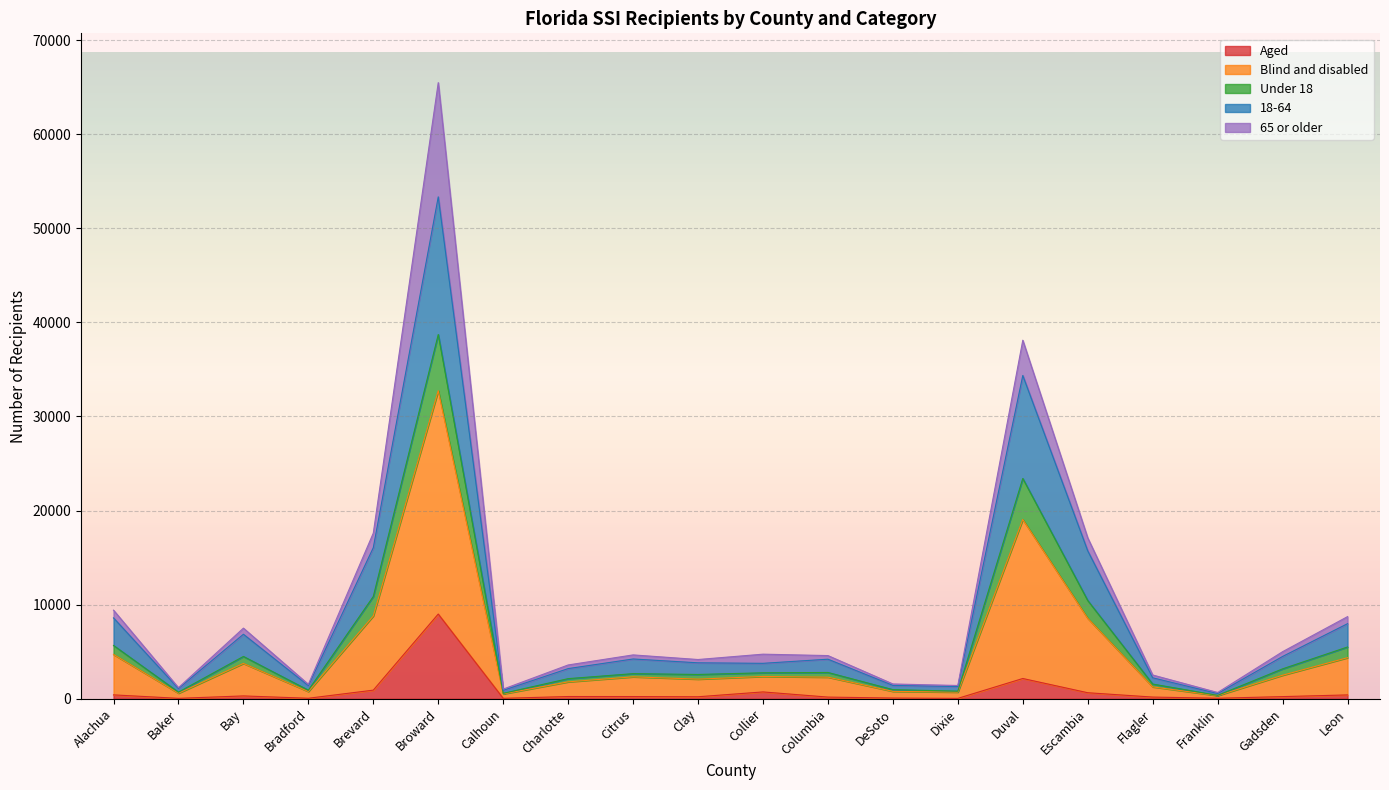

What is the total value across all series at Duval?

38102